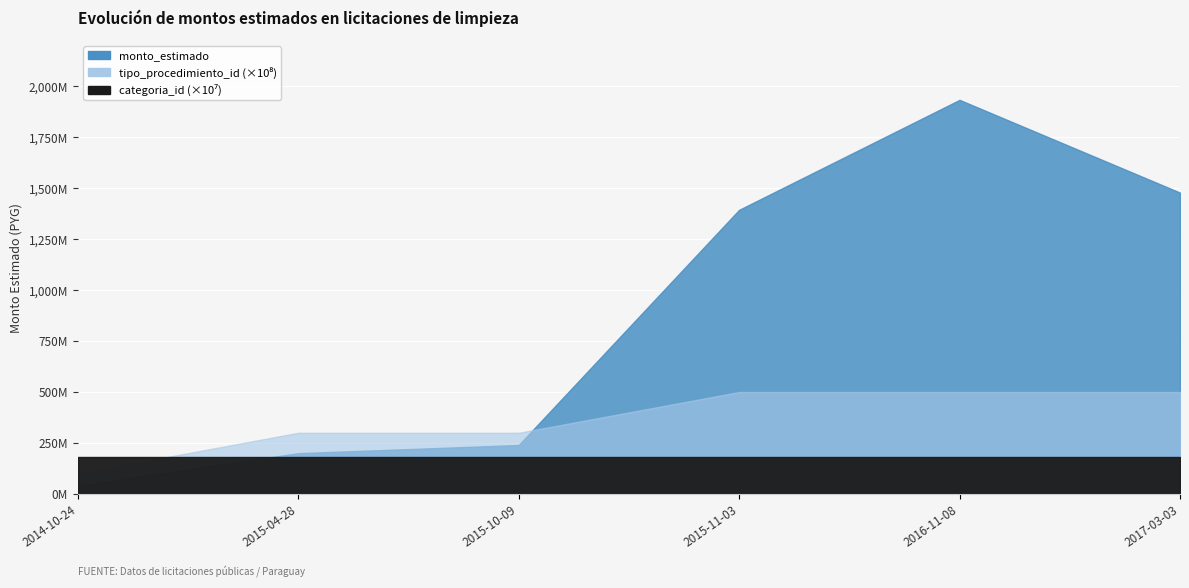

At which label does categoria_id reach its minimum?

2014-10-24